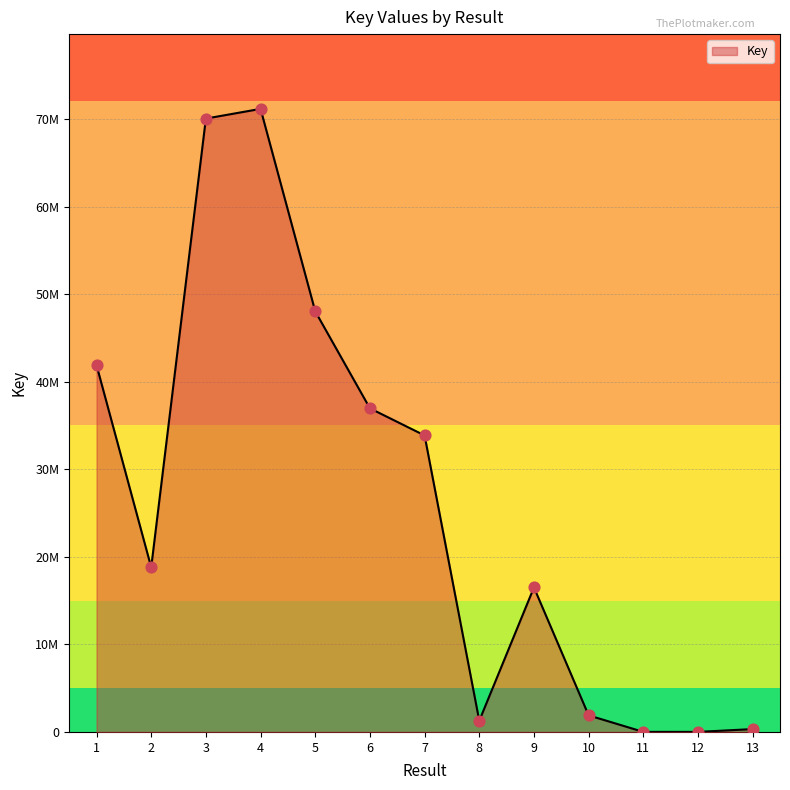

Is this an area chart (filled region under the line)?

Yes